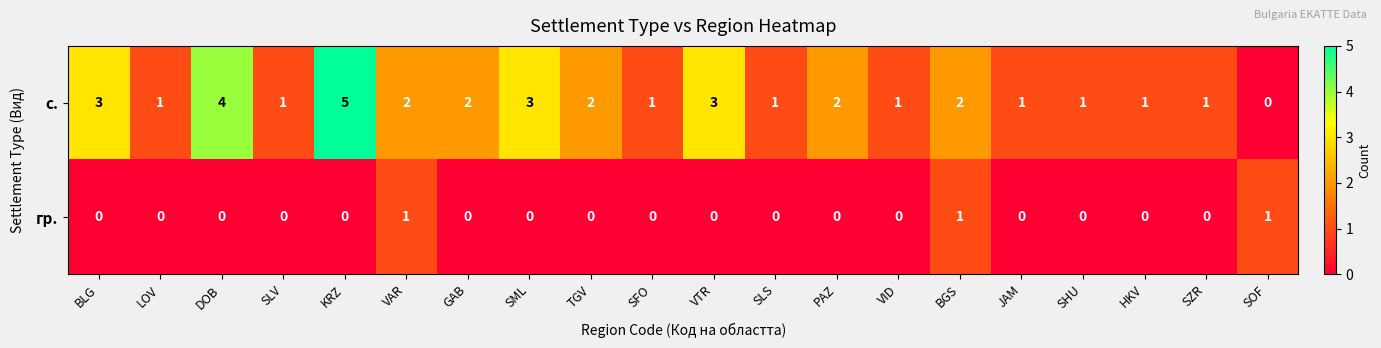

At which label does с. first exceed 2?

BLG